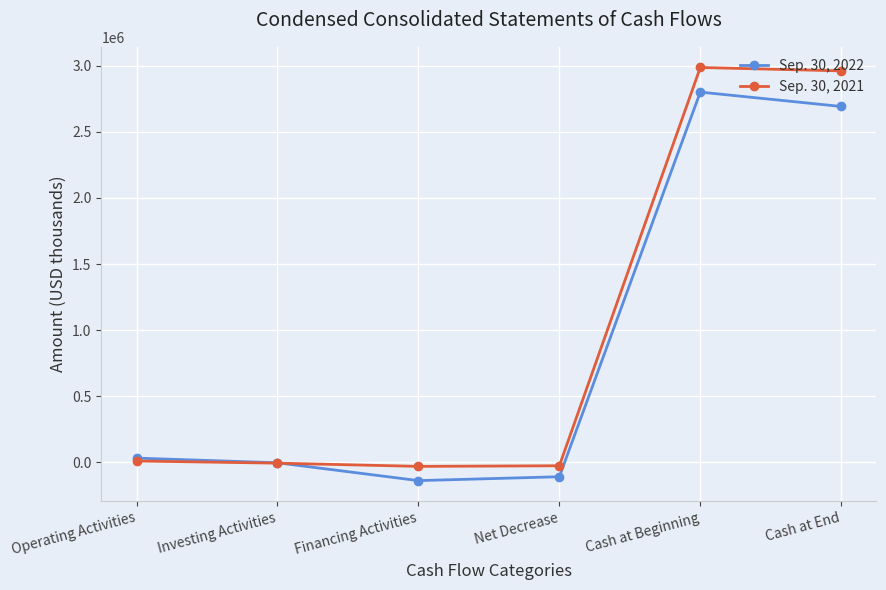

What is the value of the Sep. 30, 2022 point at the 6th from the left?

2692354